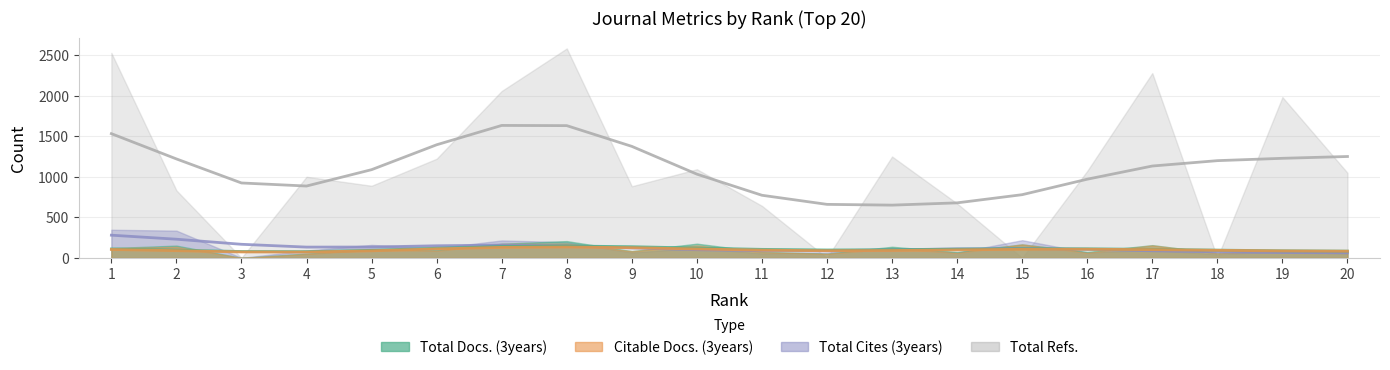

After their last crossing, which series has the higher values: Total Docs. (3years) or Total Refs.?

Total Refs.